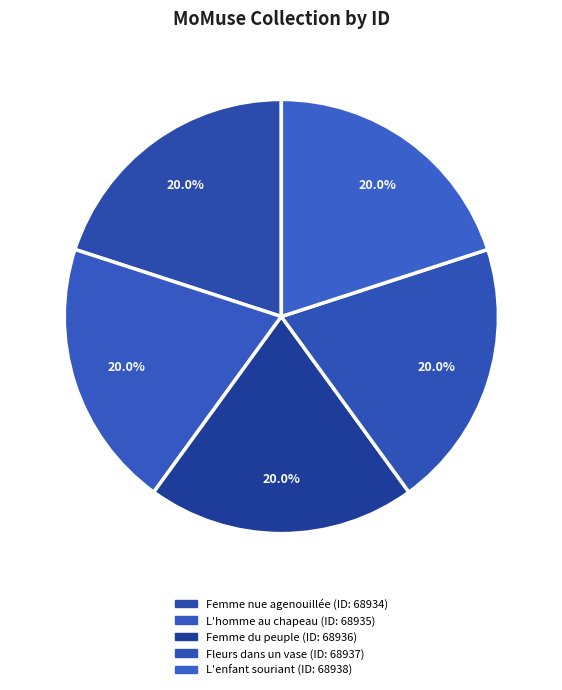

Is there any slice that represents more than half of the pie?

No